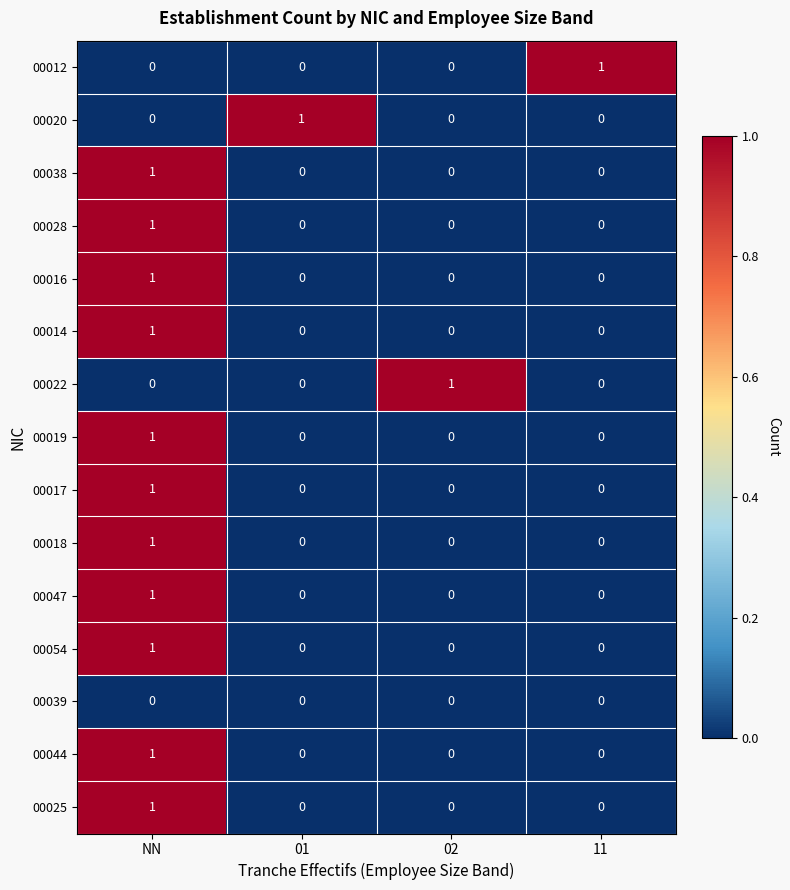

Count the 00012 values in the range 0 to 1.

4